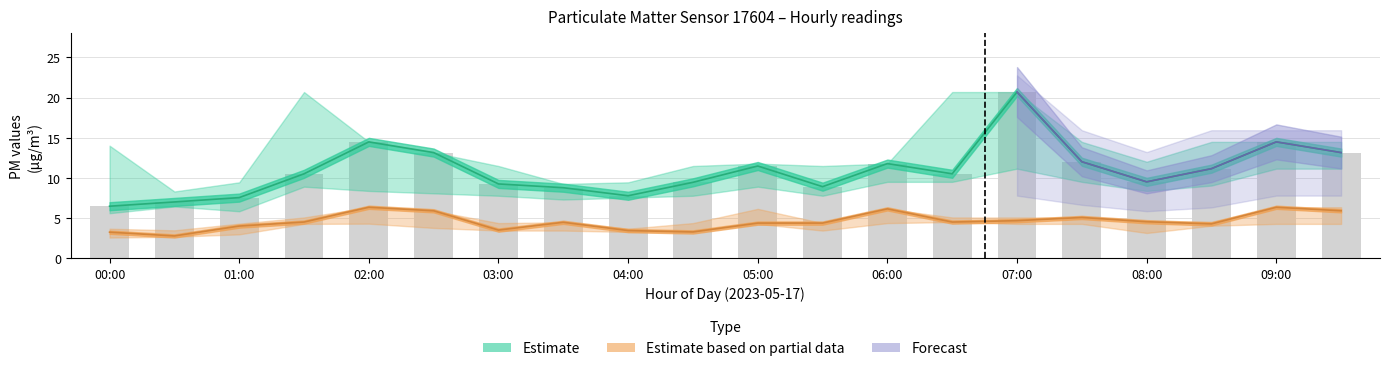

How many groups of bars are there?

20